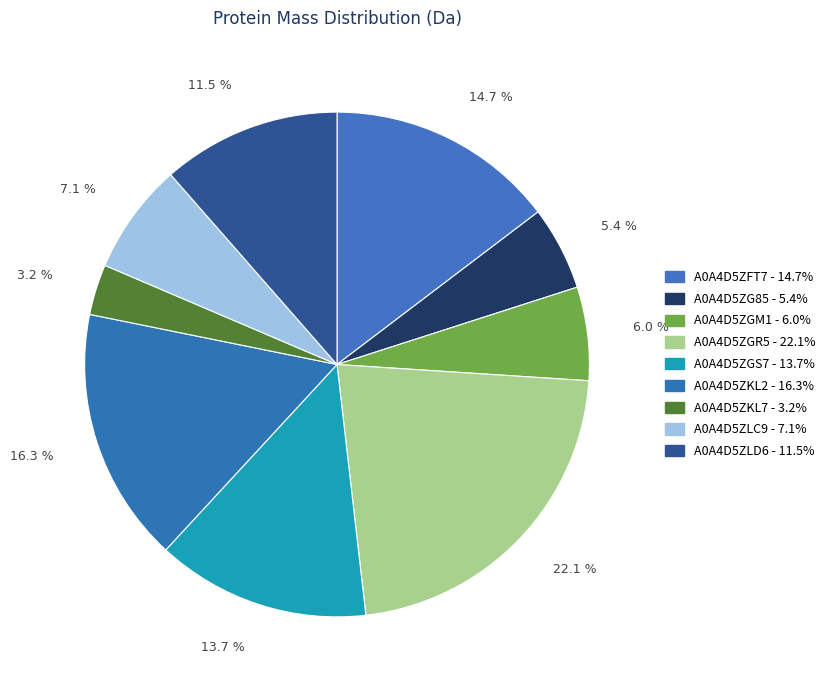

Is there any slice that represents more than half of the pie?

No